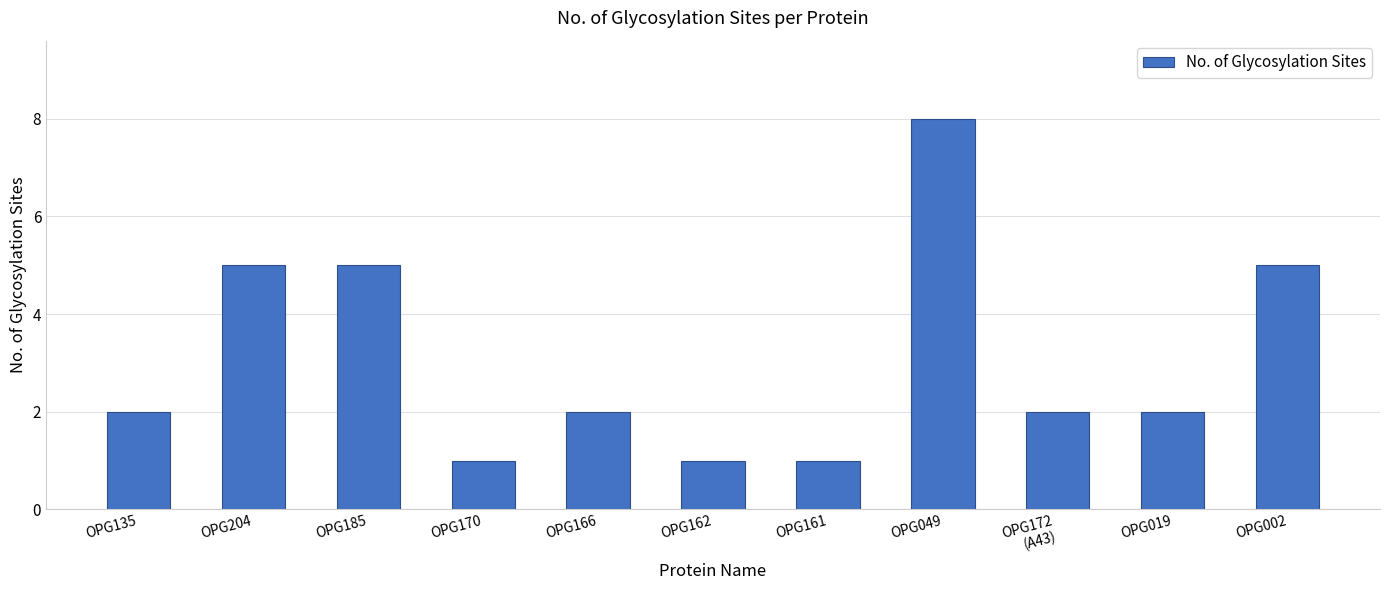

What is the label of the 8th bar from the right?

OPG170